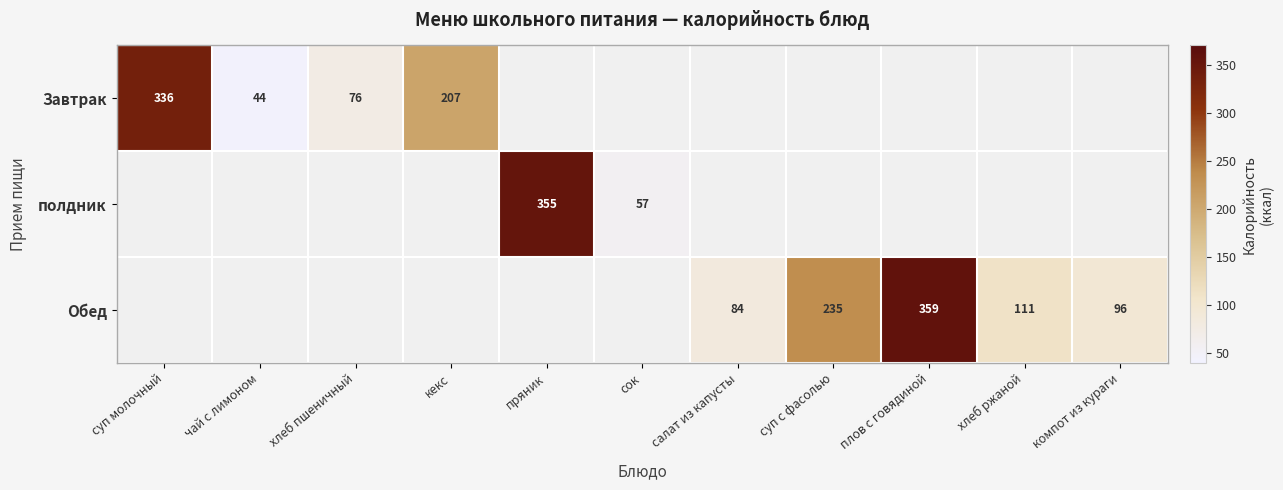

The Обед series shows 111 at хлеб ржаной. True or false?

True